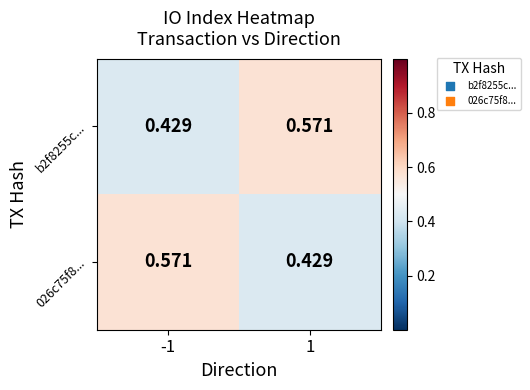

Is the value of 026c75f8... at -1 greater than the value of b2f8255c... at -1?

Yes